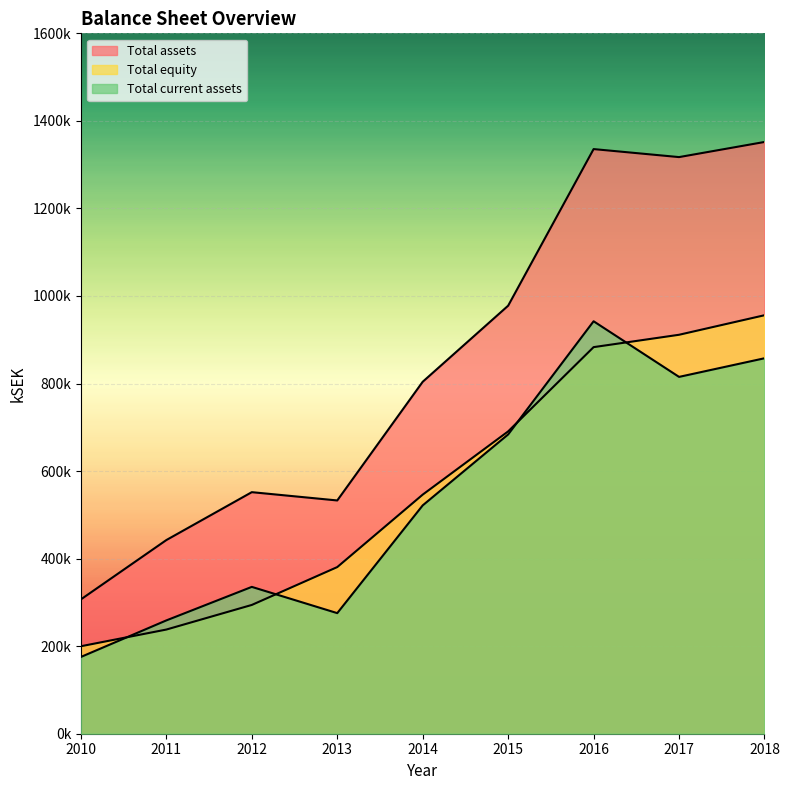

At which category does Total current assets reach its first local valley?

2013